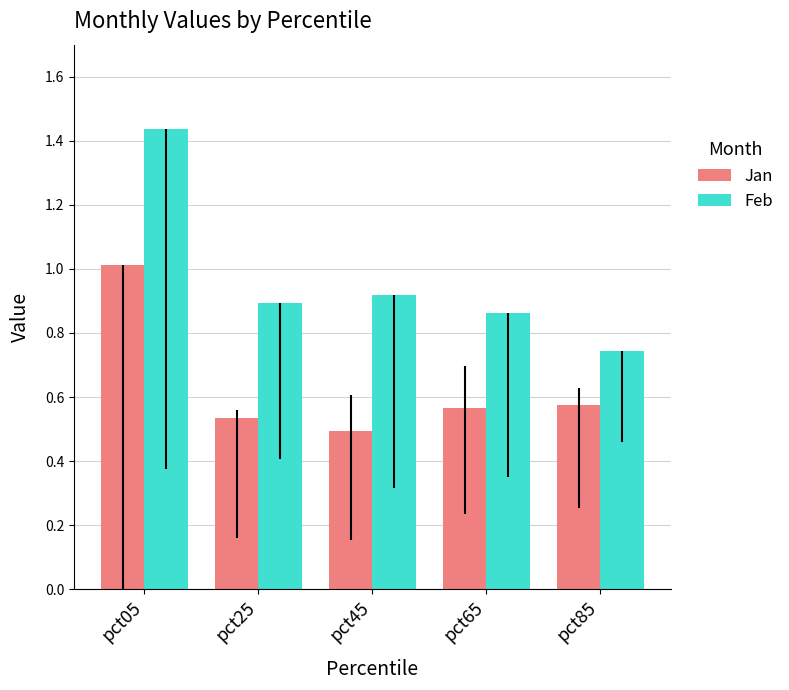

At which category is the sum across all series the highest?

pct05